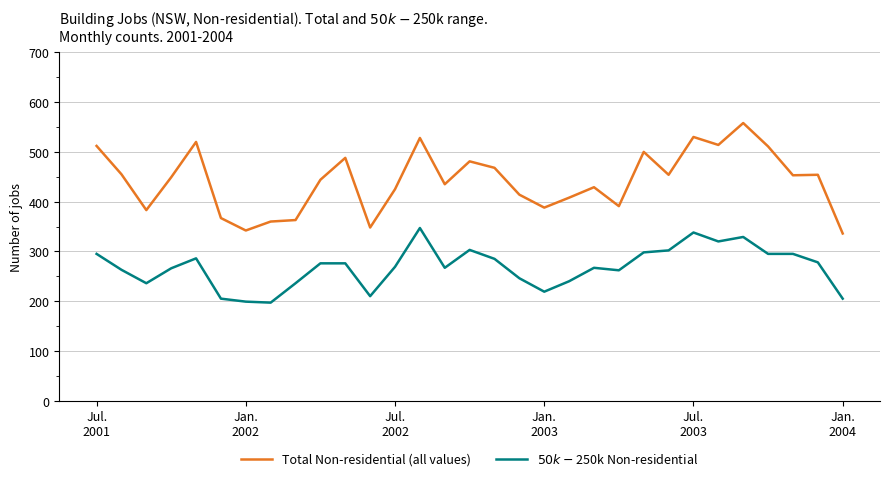

What is the minimum value shown in the chart?

197